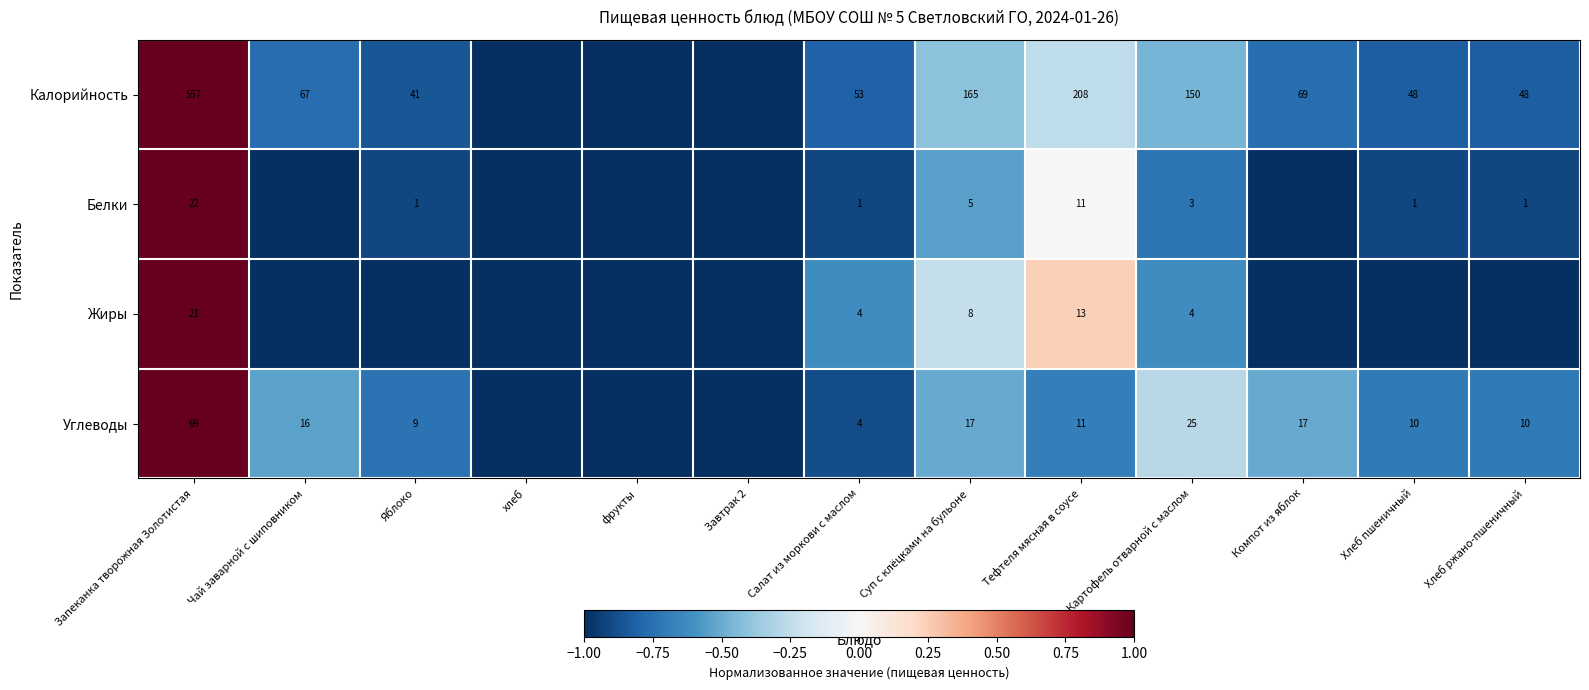

What is the smallest value displayed?

-1.0